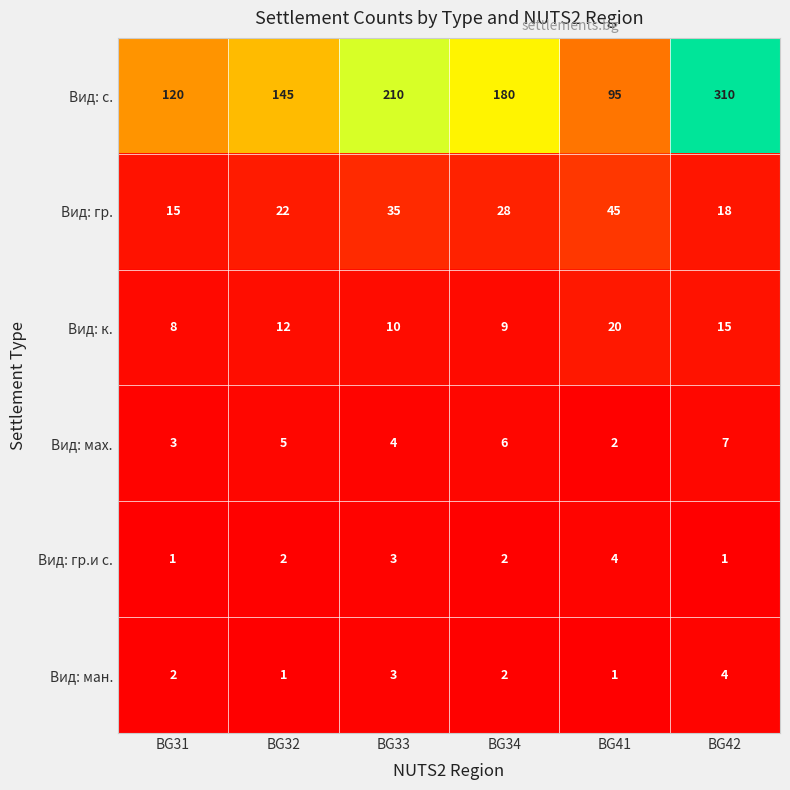

Rank the series at BG32 from highest to lowest value.

Вид: с., Вид: гр., Вид: к., Вид: мах., Вид: гр.и с., Вид: ман.